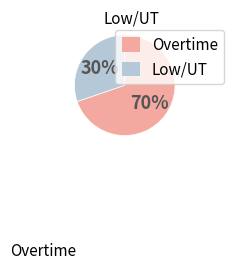

Between Low/UT and Overtime, which is larger?

Overtime